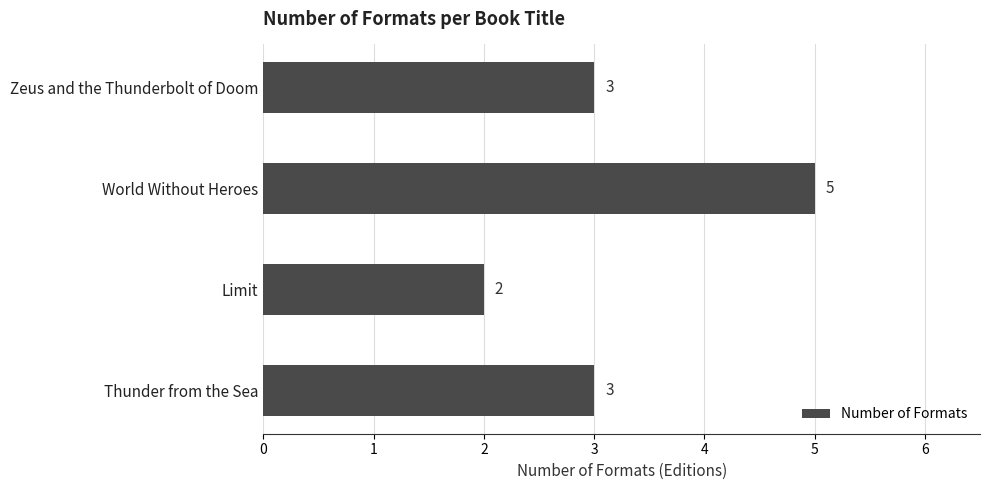

How many values are between 3 and 5?

3